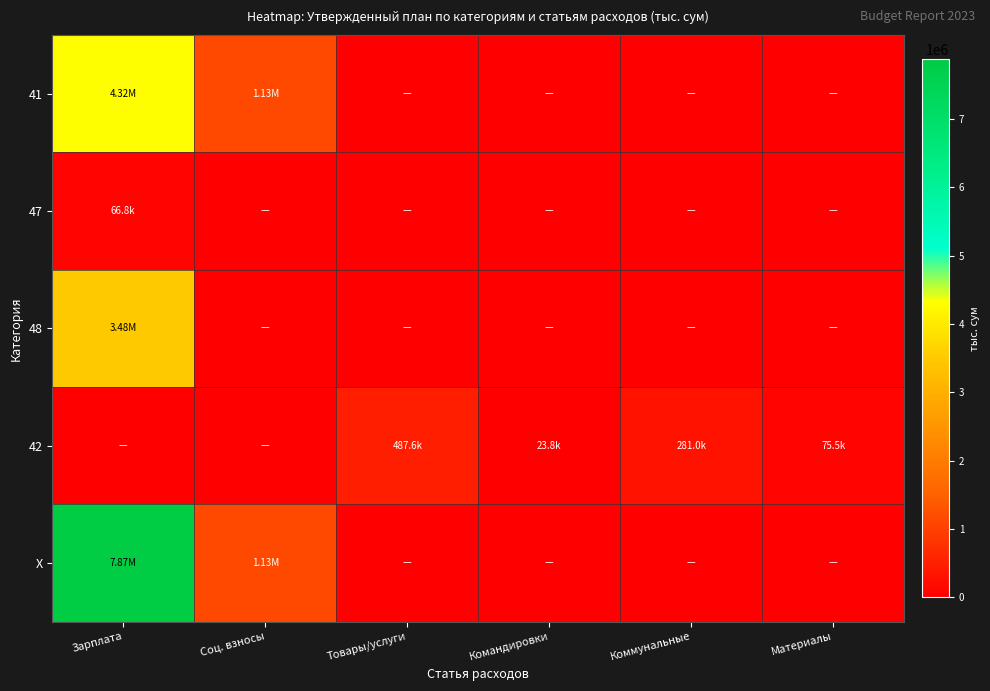

Between Товары/услуги and Командировки, which is larger?

Товары/услуги